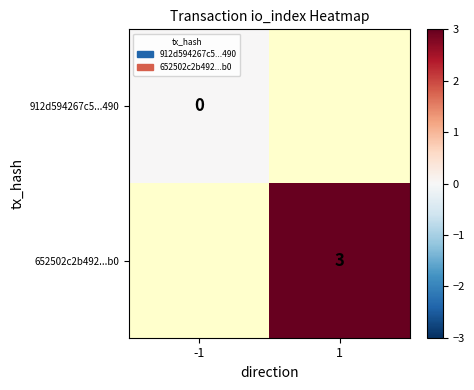

The 652502c2b492...b0 series shows 5 at 1. True or false?

False